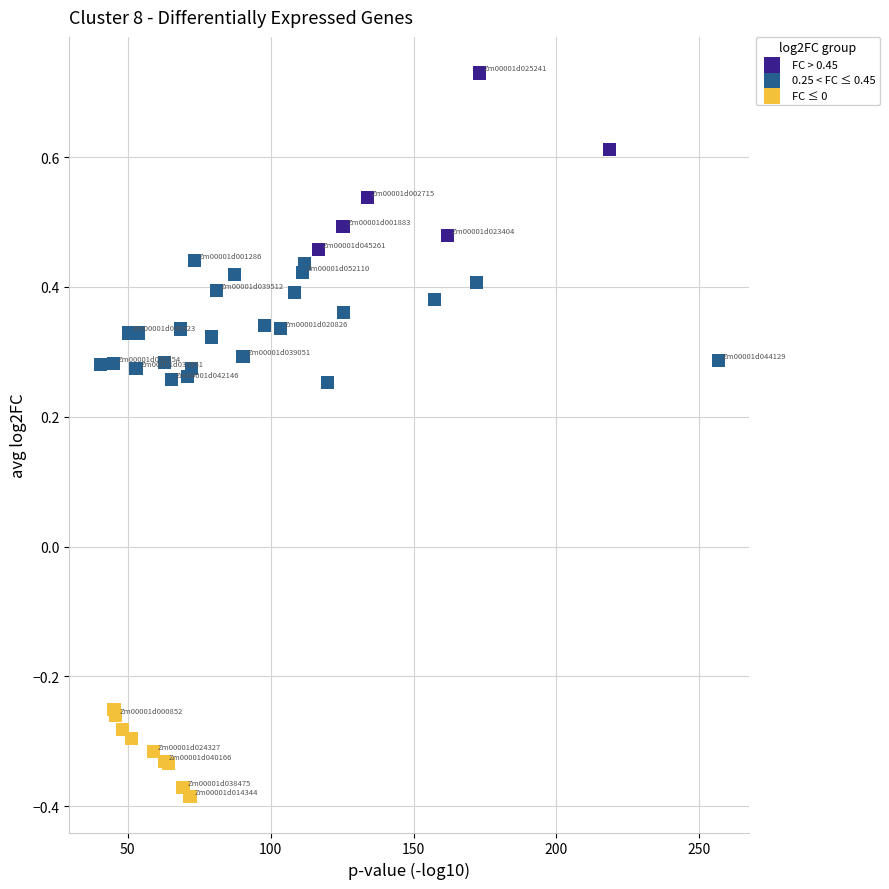

Which series contains the lowest Y value?

FC ≤ 0